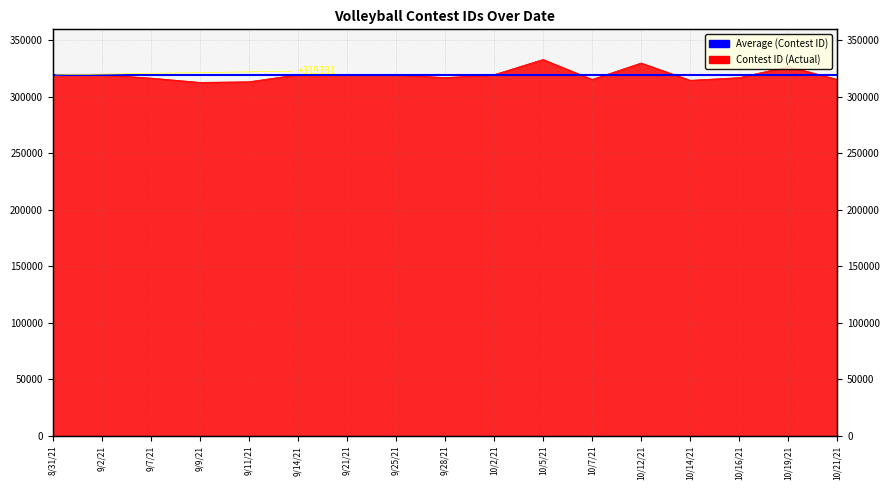

What is the value of the 12th point from the left?

315404